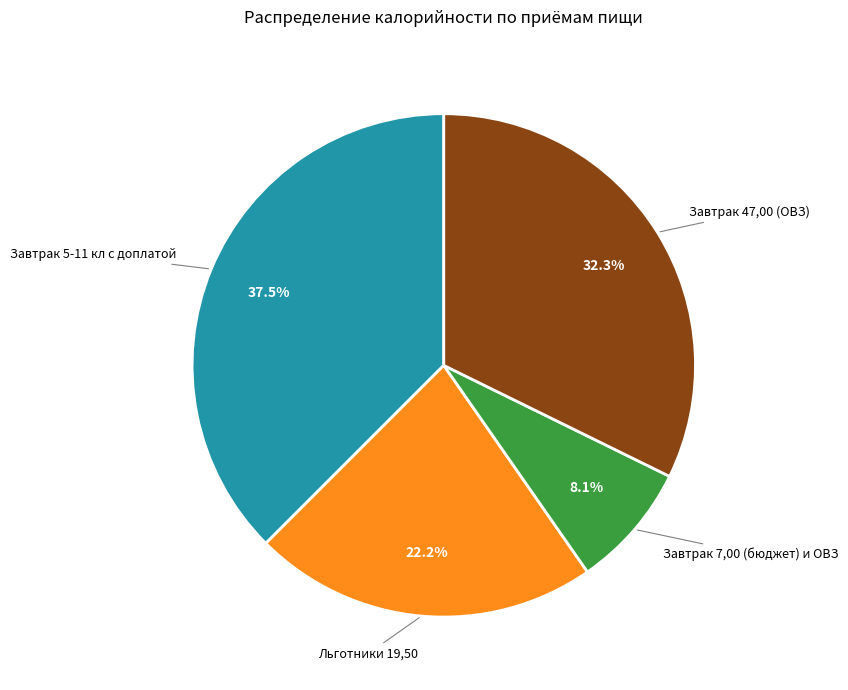

Does any single category account for the majority?

No